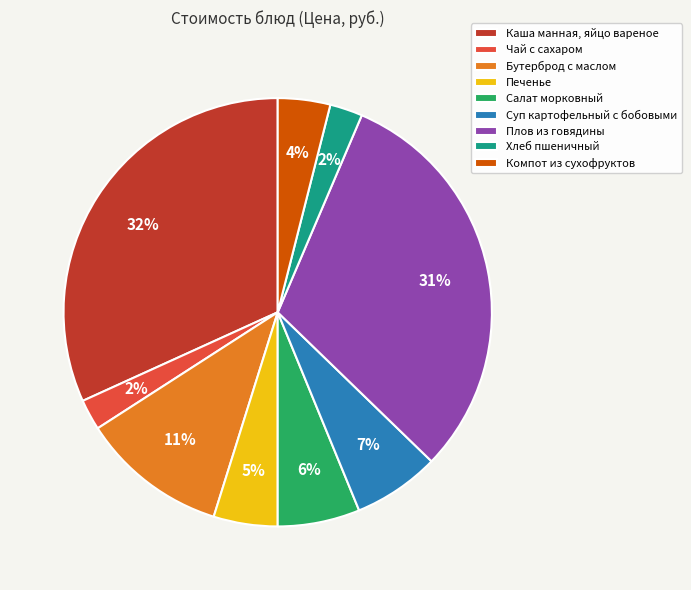

Is there a majority slice in this chart?

No